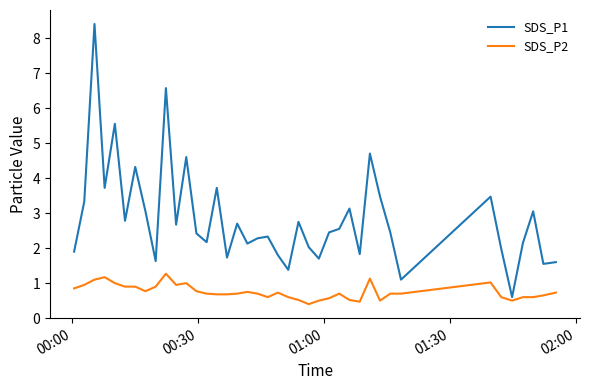

Which series has the widest spread of values?

SDS_P1